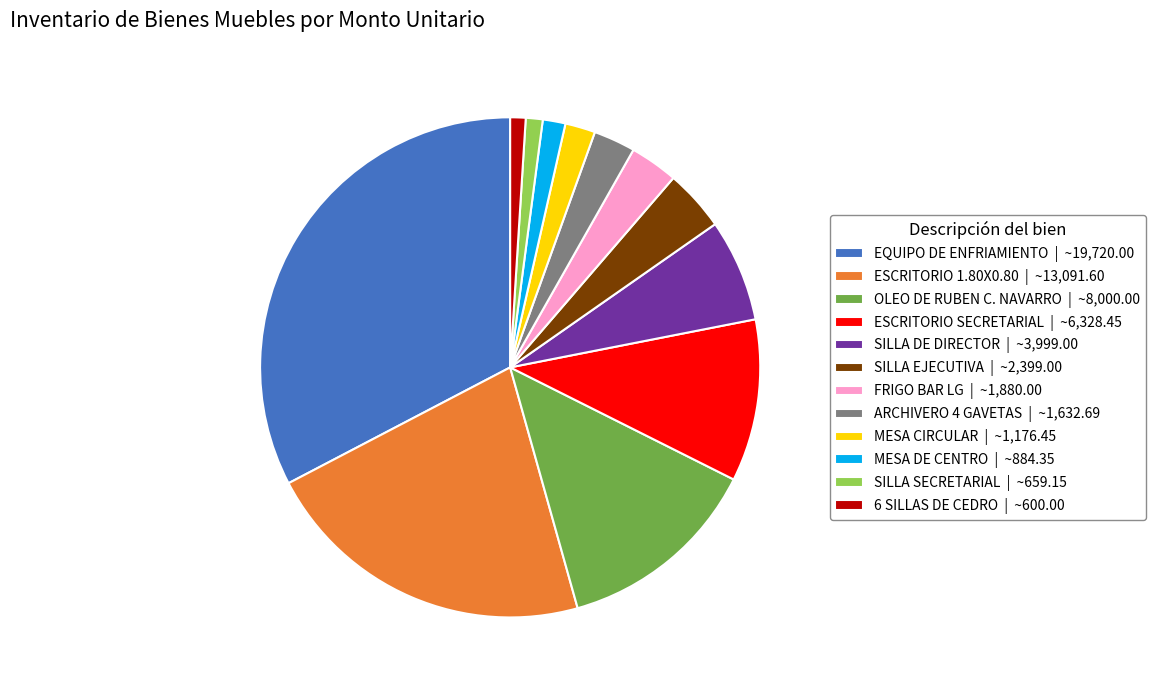

How many slices are in this pie chart?

12